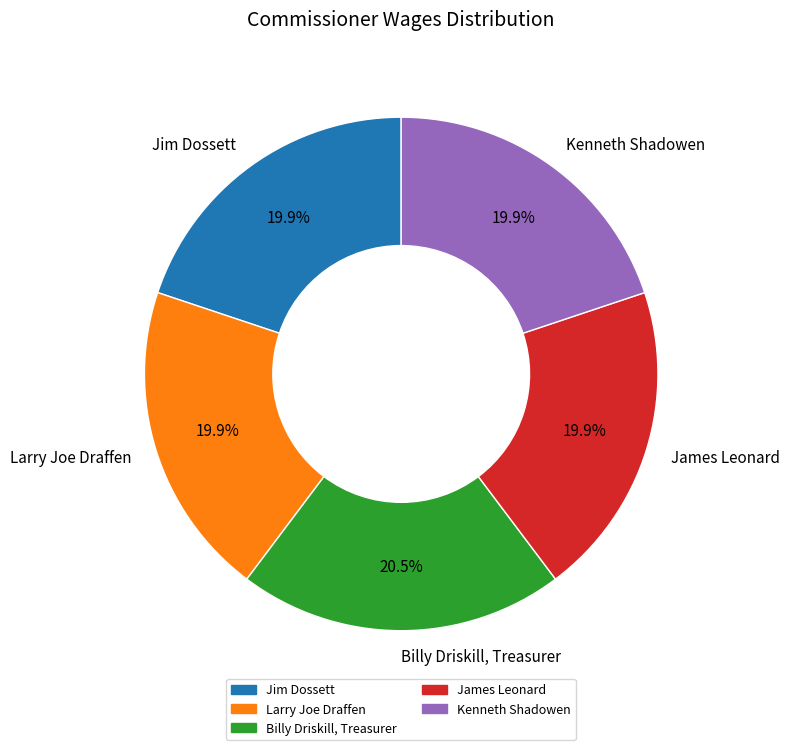

Is it true that Jim Dossett is 20% of the pie?

True